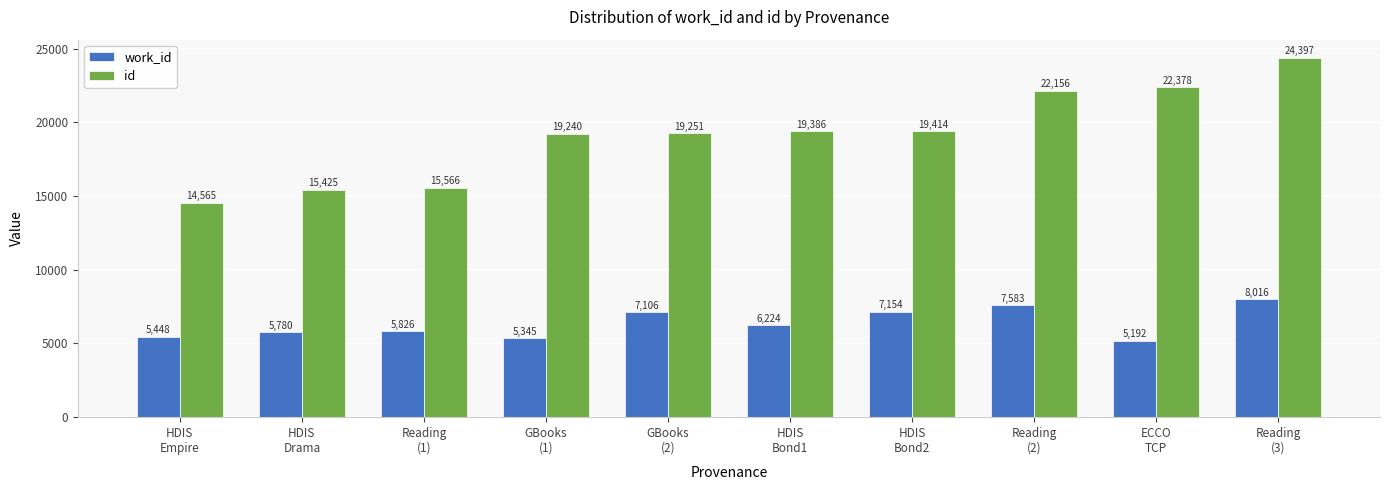

What is the label of the 4th bar from the right?

HDIS
Bond2